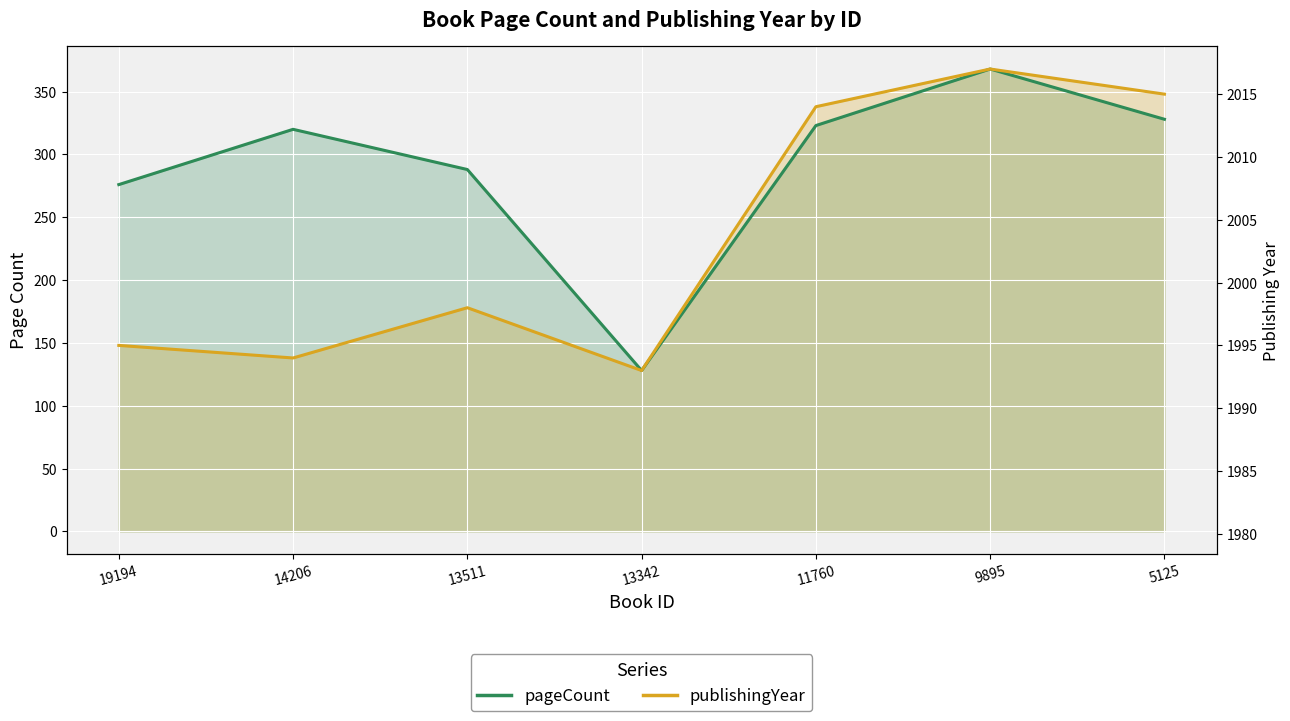

In pageCount, how many points are lower than both neighbors (excluding endpoints)?

1